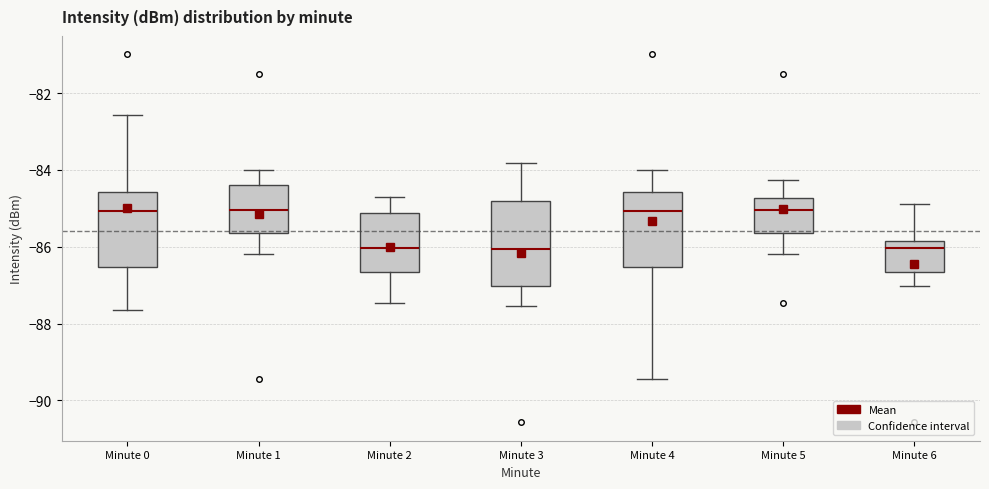

Comparing the boxes themselves (not the whiskers), which one is the tallest?

Minute 3